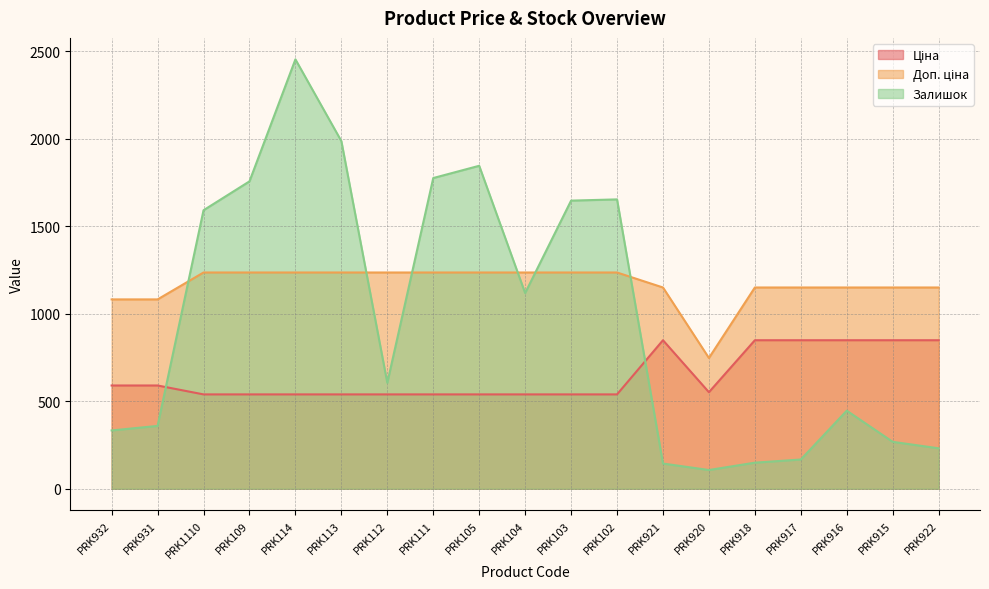

At which label does Доп. ціна first exceed 1235?

PRK1110